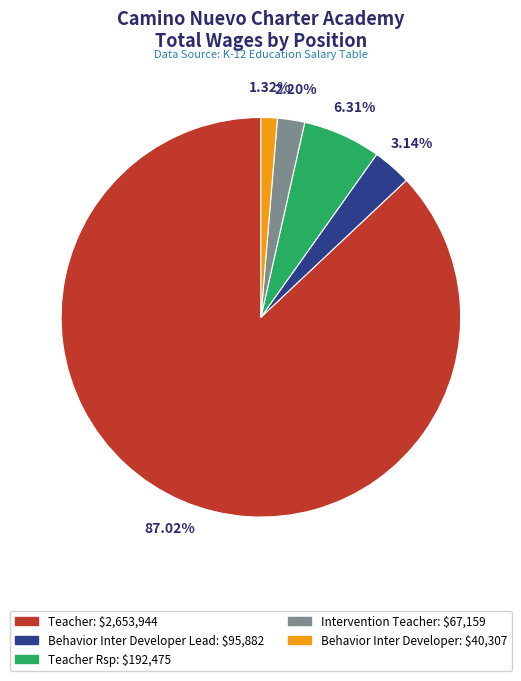

How many segments does this pie chart have?

5